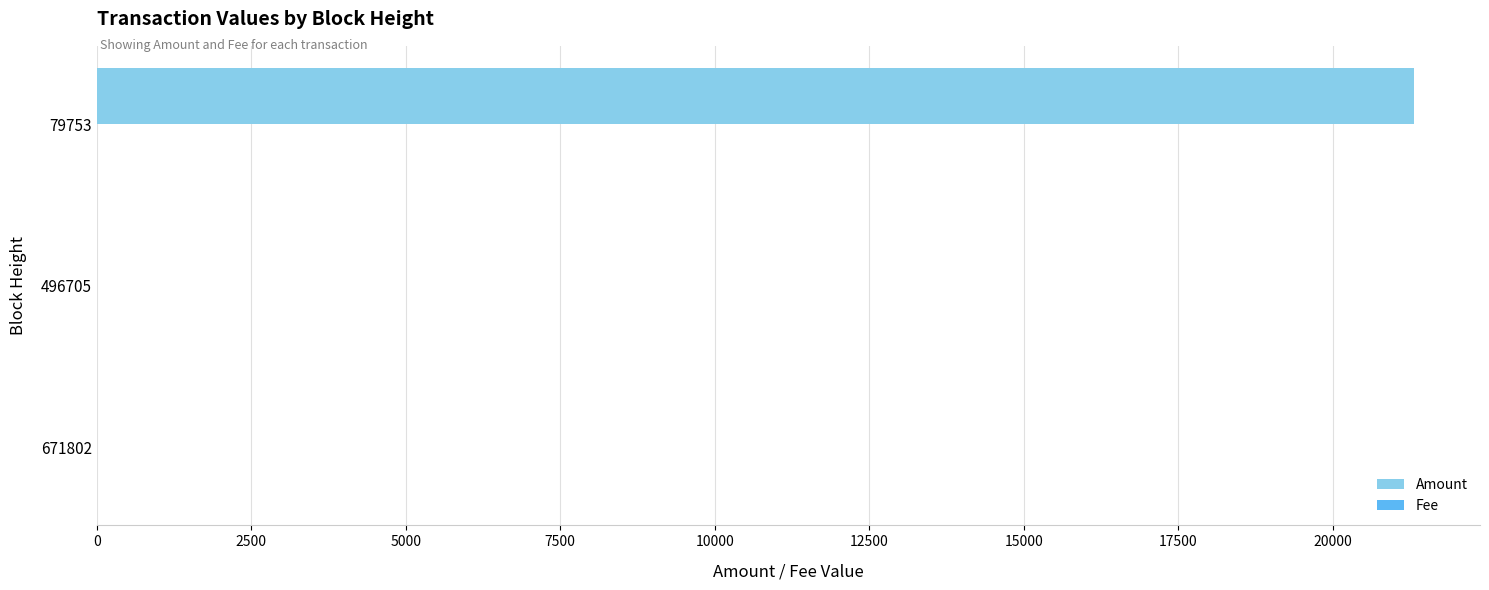

Where is Amount nearest to the value 10659?

671802